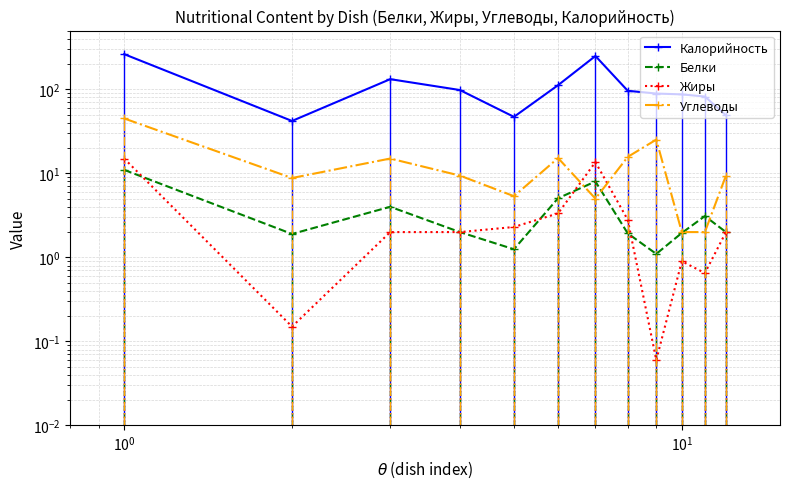

How many data points in Калорийность are less than 96?

6